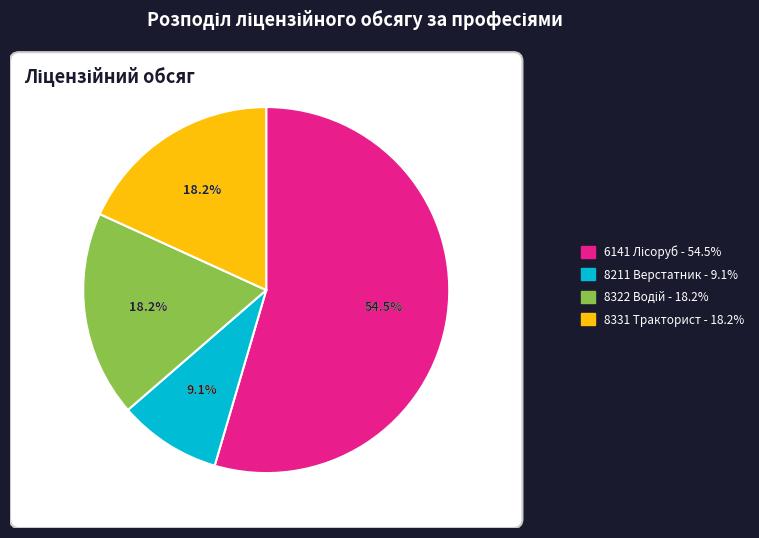

Which category accounts for the majority?

6141 Лісоруб